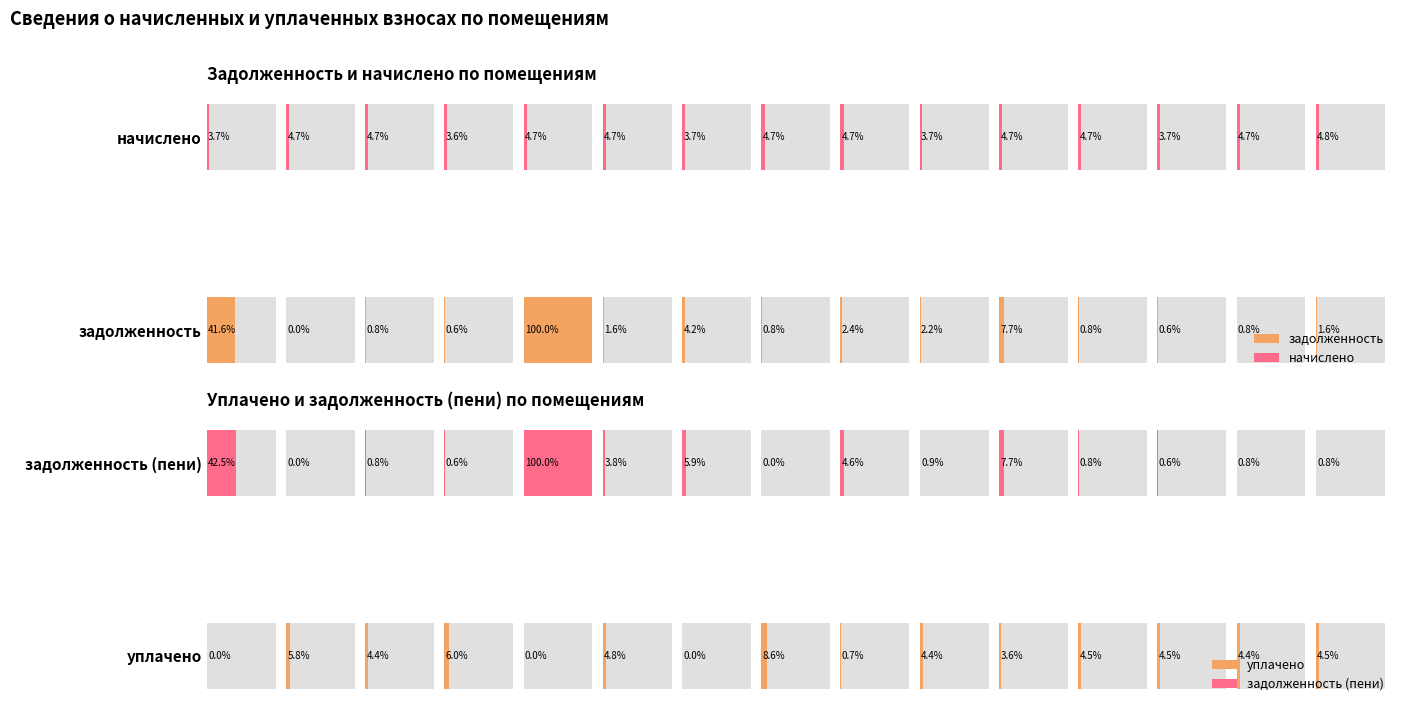

How many distinct data groups are displayed?

4